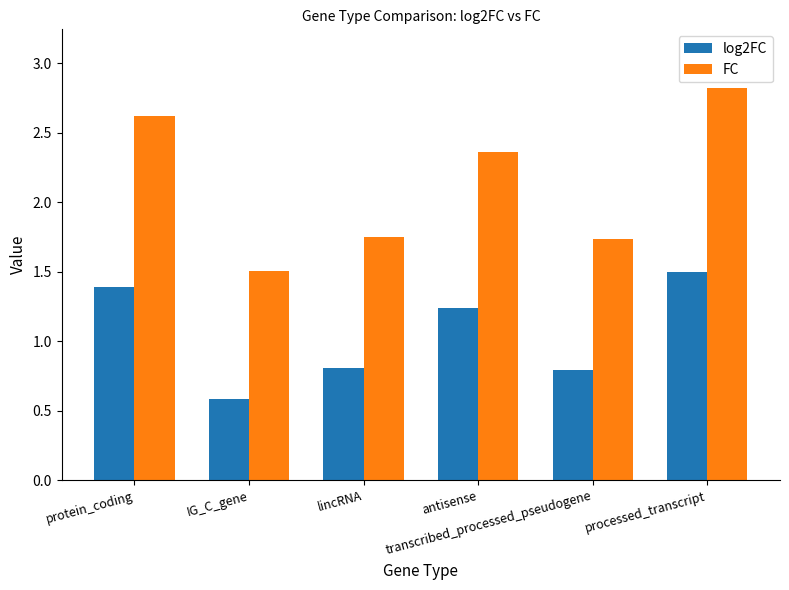

The value of FC at protein_coding is 3.9. True or false?

False